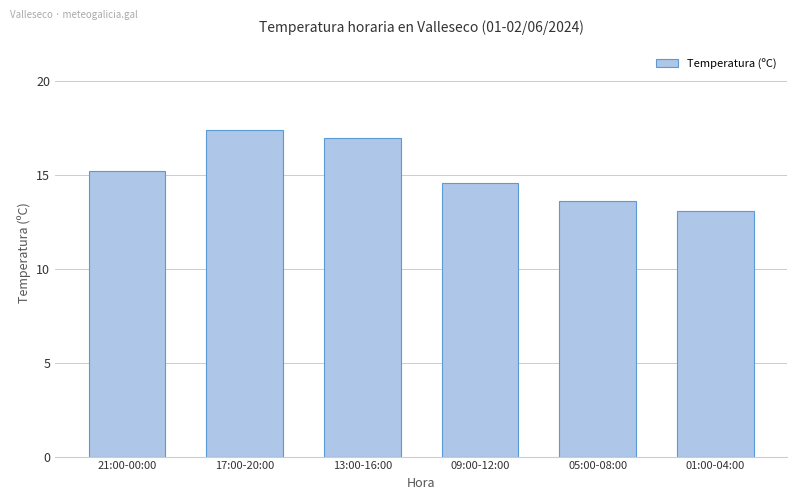

What is the difference between the maximum and second lowest values?

3.8